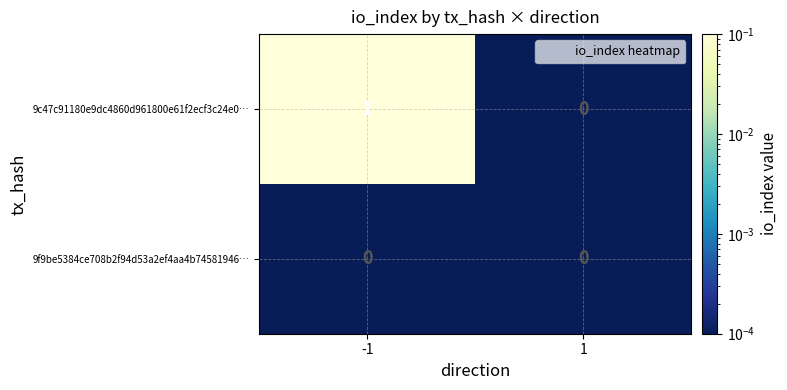

Which series has the largest total across all categories?

9c47c91180e9dc4860d961800e61f2ecf3c24e0…